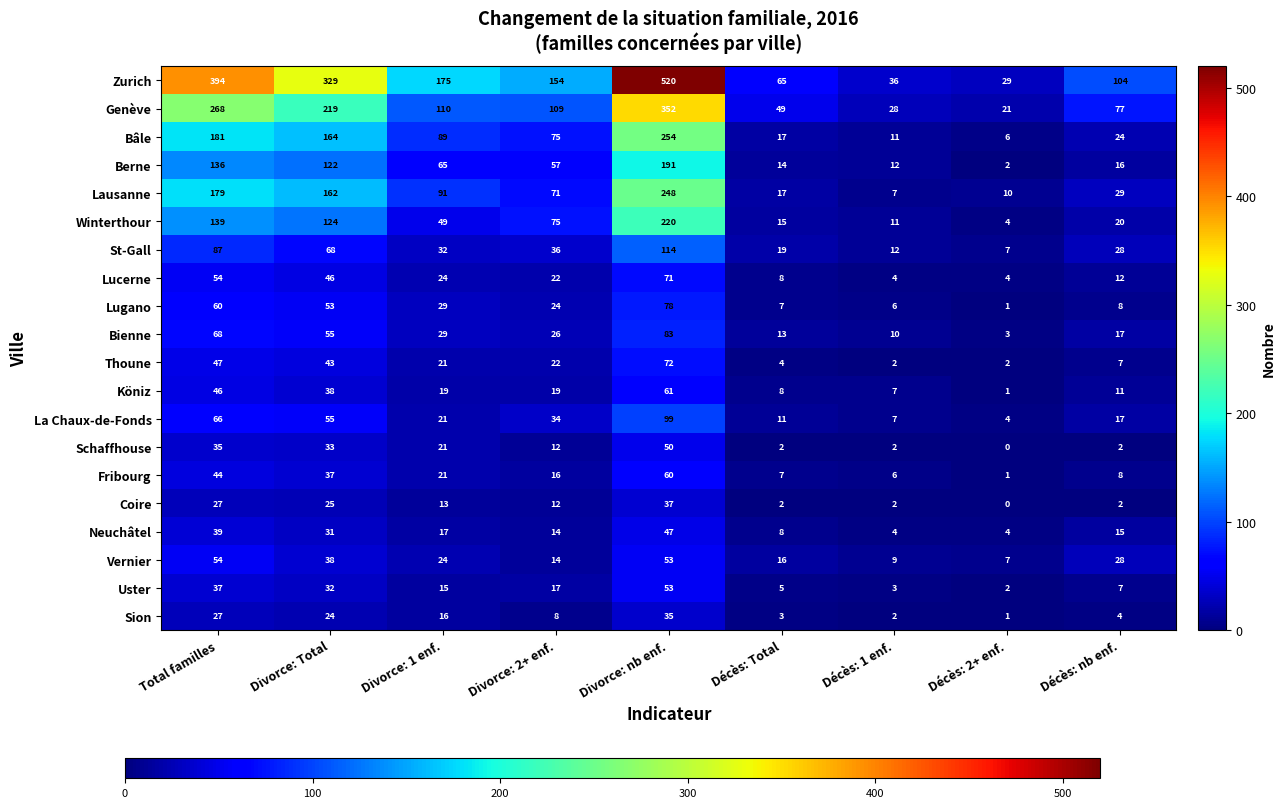

Which series has the largest range (max minus min)?

Zurich